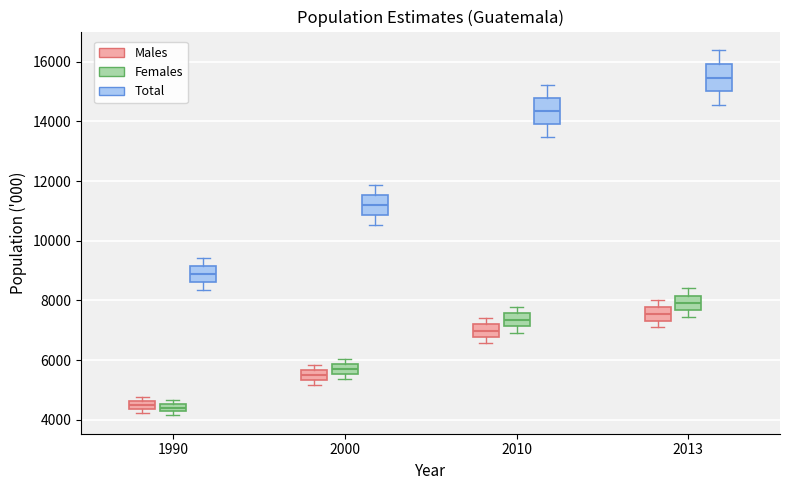

Where does the lower whisker of the box for 2013 (Total) end on the y-axis? The values are not printed on the chart, so give them approximately, as read against the axis.

14600